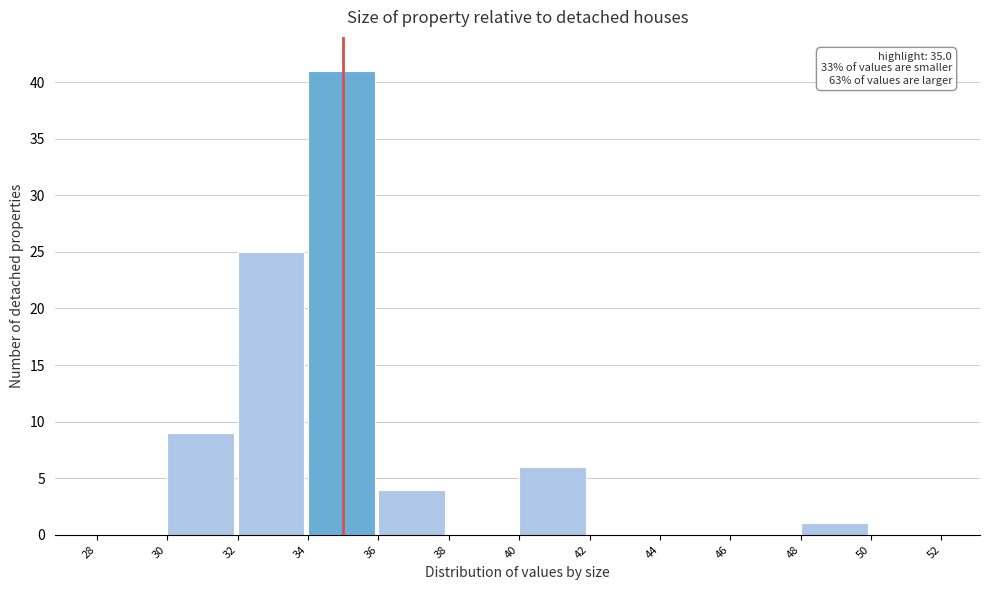

Over which range of the x-axis is the bar tallest?

34 to 36